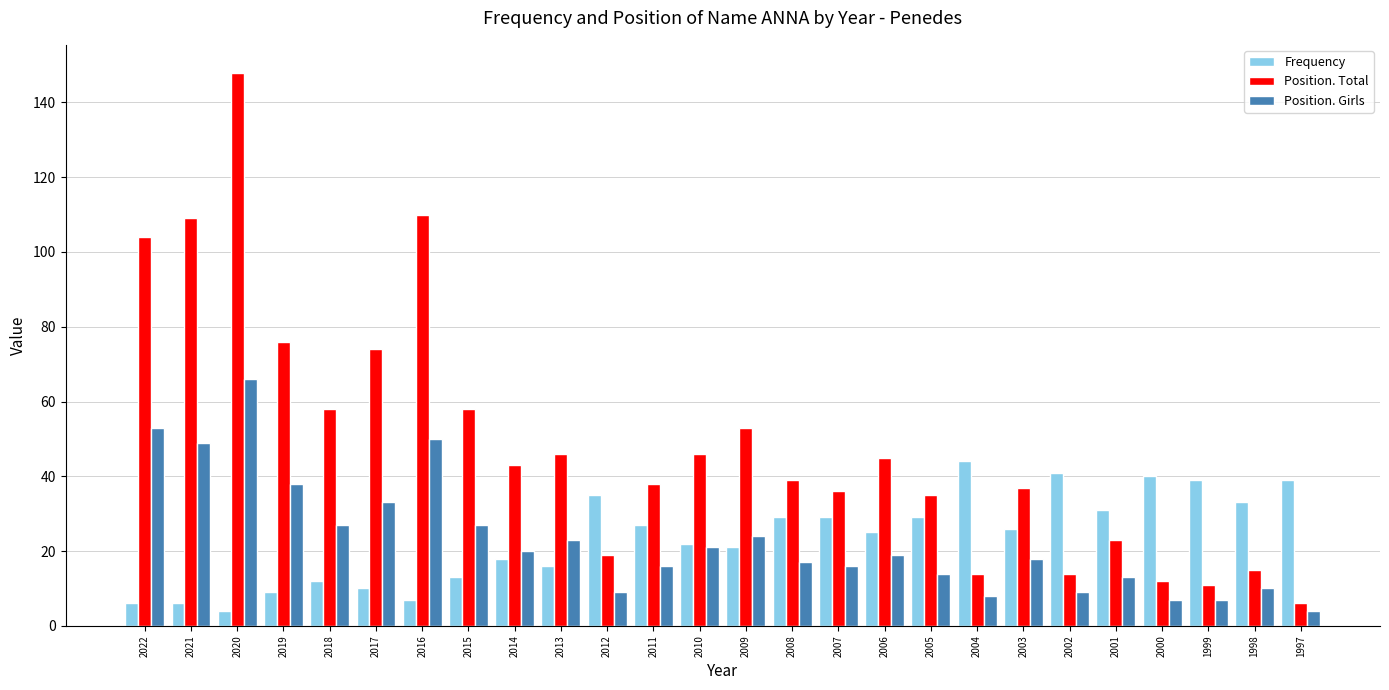

What is the approximate value of Position. Total at 2016?

110